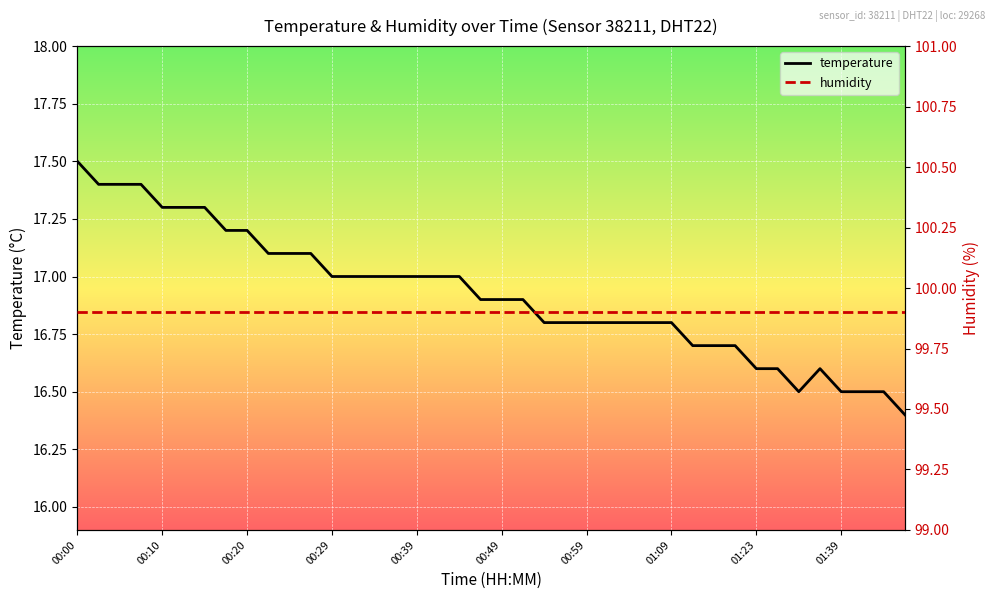

Reading left to right, extract all data points from this chart.

temperature: 17.5	17.4	17.4	17.4	17.3	17.3	17.3	17.2	17.2	17.1	17.1	17.1	17.0	17.0	17.0	17.0	17.0	17.0	17.0	16.9	16.9	16.9	16.8	16.8	16.8	16.8	16.8	16.8	16.8	16.7	16.7	16.7	16.6	16.6	16.5	16.6	16.5	16.5	16.5	16.4
humidity: 99.9	99.9	99.9	99.9	99.9	99.9	99.9	99.9	99.9	99.9	99.9	99.9	99.9	99.9	99.9	99.9	99.9	99.9	99.9	99.9	99.9	99.9	99.9	99.9	99.9	99.9	99.9	99.9	99.9	99.9	99.9	99.9	99.9	99.9	99.9	99.9	99.9	99.9	99.9	99.9